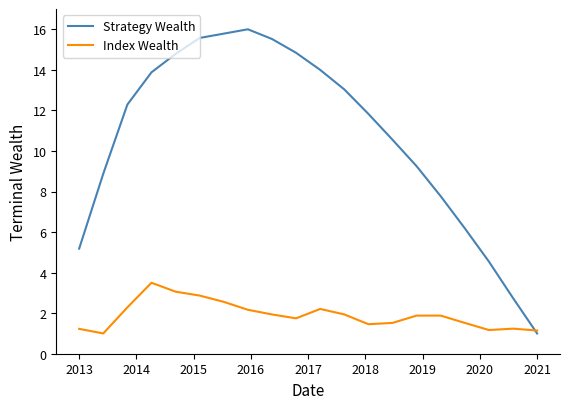

Which series has the widest spread of values?

Strategy Wealth